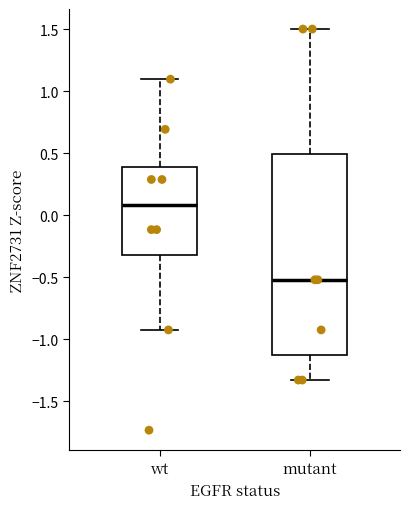

Reading left to right, transcribe this box plot: for each box, give where its median line is, the range the box spans, and where its two whiskers end, as read against the y-axis. The values are not printed on the chart, so give them approximately, as read against the axis.

wt: median 0.10, box -0.30 to 0.40, whiskers -0.90 to 1.10
mutant: median -0.50, box -1.15 to 0.50, whiskers -1.35 to 1.50